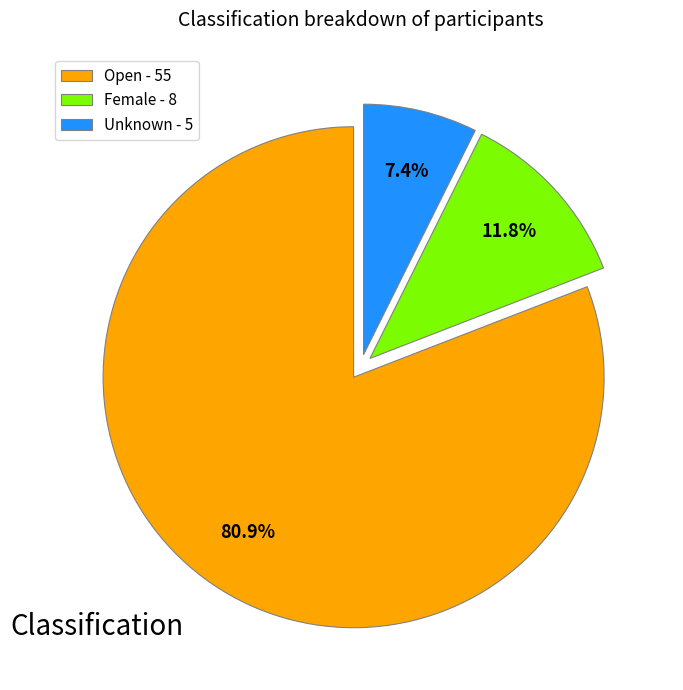

Which has a higher value, Unknown - 5 or Open - 55?

Open - 55